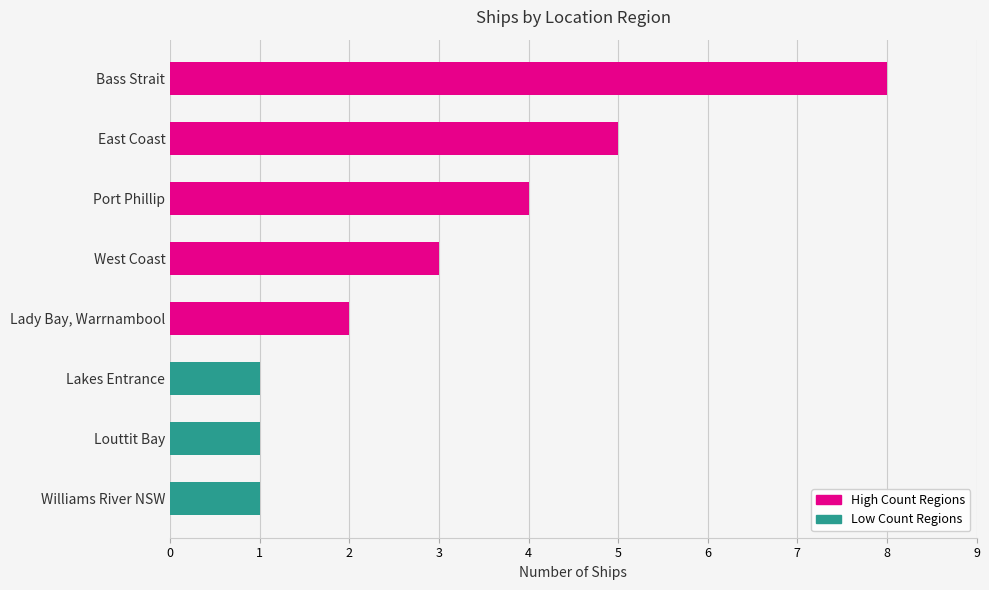

Count the number of data series in this chart.

1